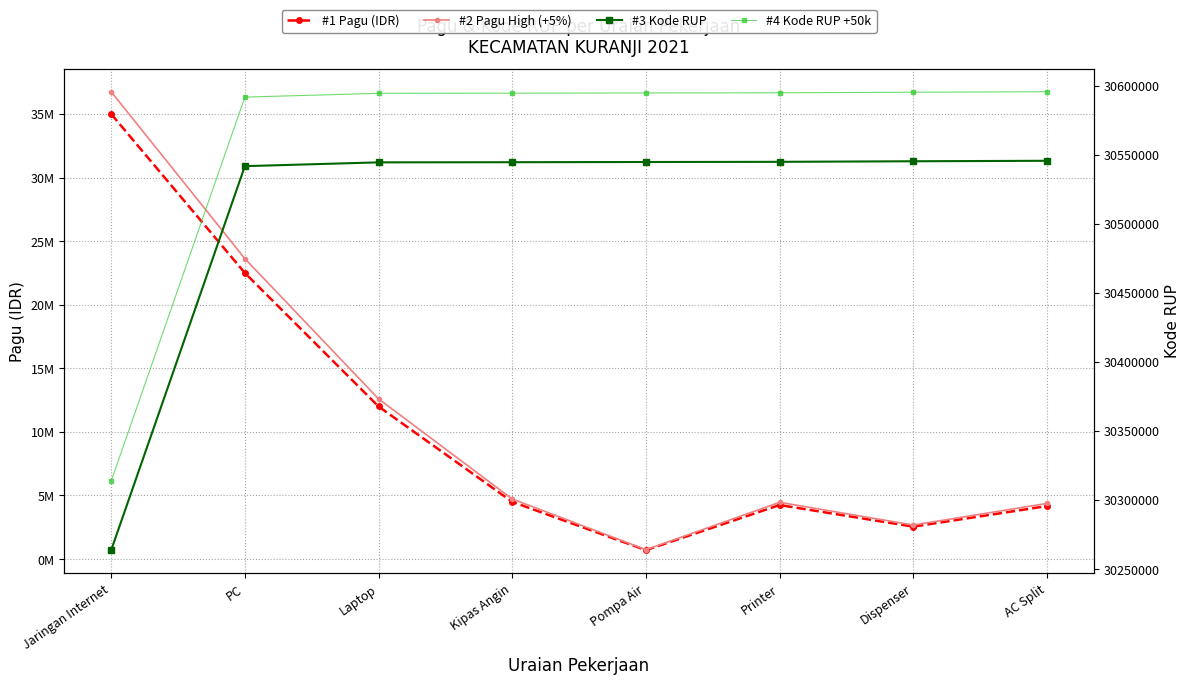

Read the #4 Kode RUP +50k value at PC.

30591757